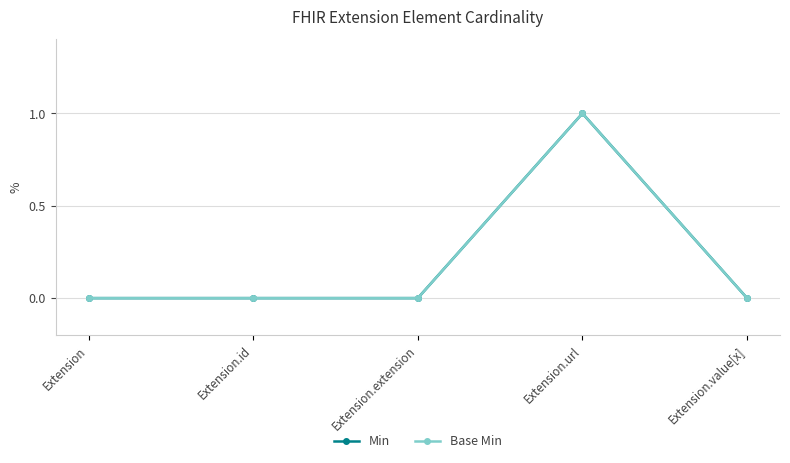

True or false: Base Min and Min cross at least once.

False